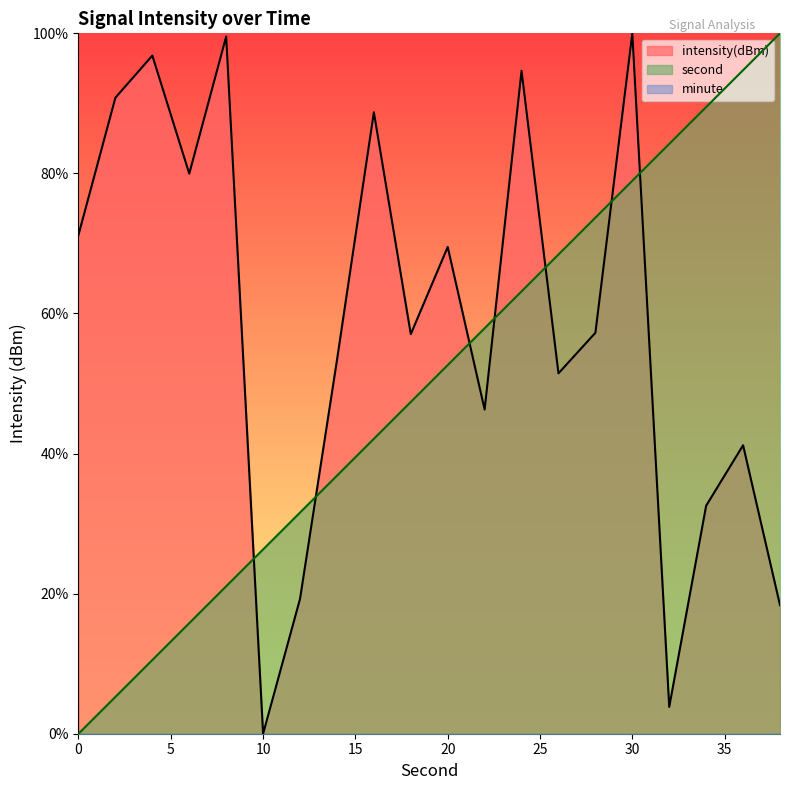

Which series has the largest range (max minus min)?

second